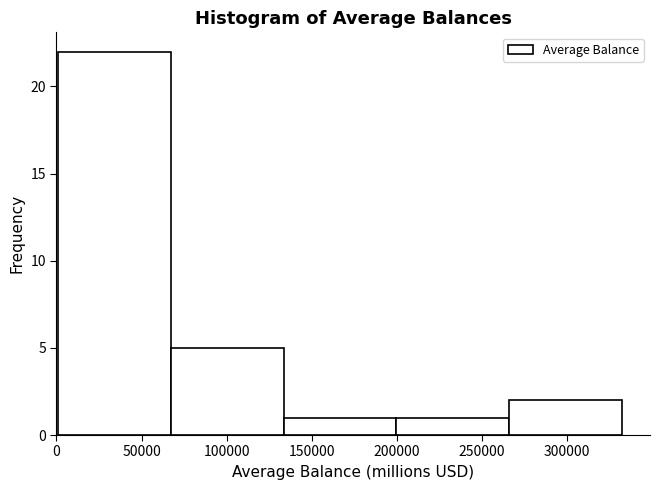

How tall is the bar that spans 65000 to 135000 on the x-axis? Neither the bar edges nor the heights are printed on the chart, so give them approximately, as read against the axes.

5